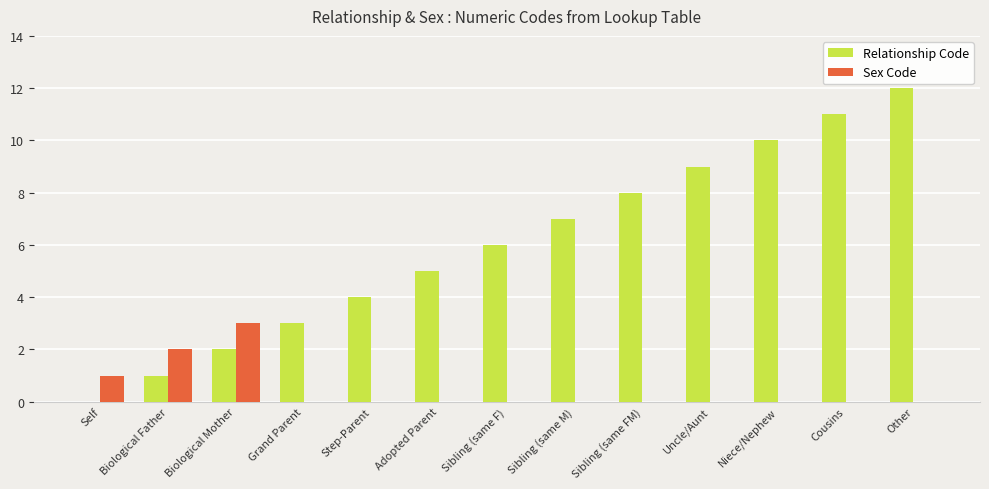

What value does the Relationship Code series have at Sibling (same F)?

6